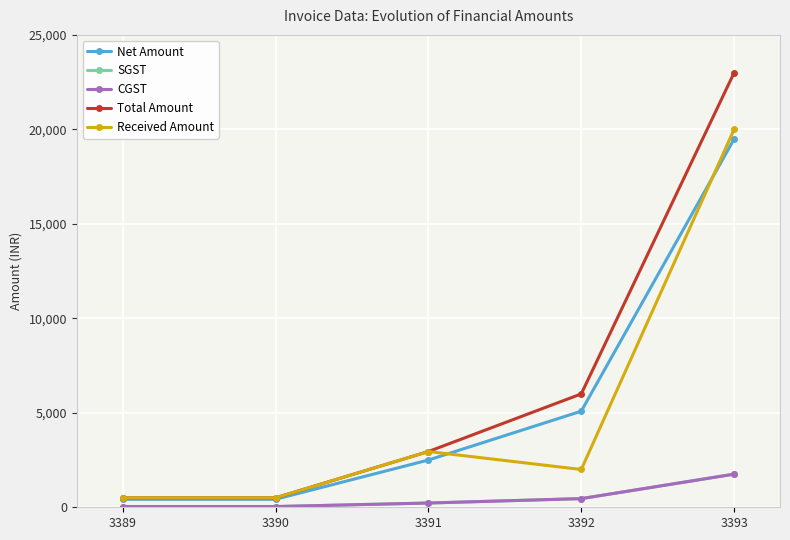

Does the chart have visible grid lines?

Yes